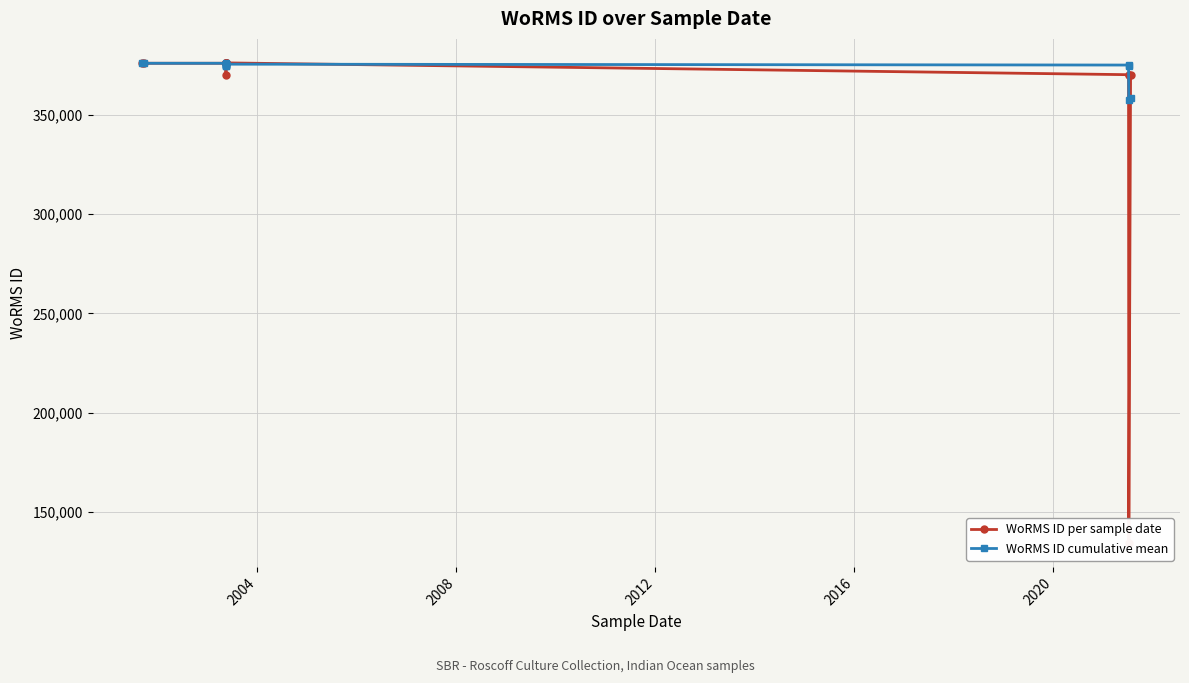

What is the sum of the WoRMS ID per sample date values at 2004 and 2020?

751762.0